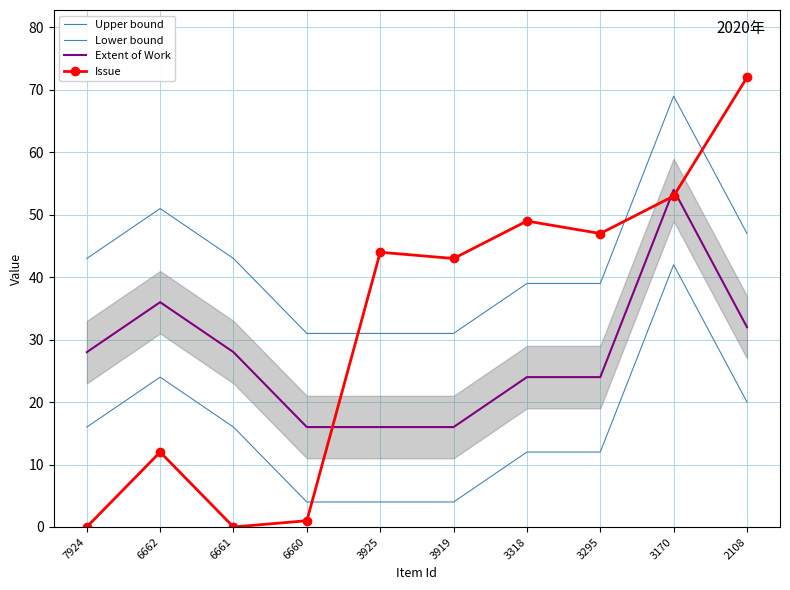

Reading left to right, what are all the values shown in this chart?

Upper bound: 43	51	43	31	31	31	39	39	69	47
Lower bound: 16	24	16	4	4	4	12	12	42	20
Extent of Work: 28	36	28	16	16	16	24	24	54	32
Issue: 0	12	0	1	44	43	49	47	53	72